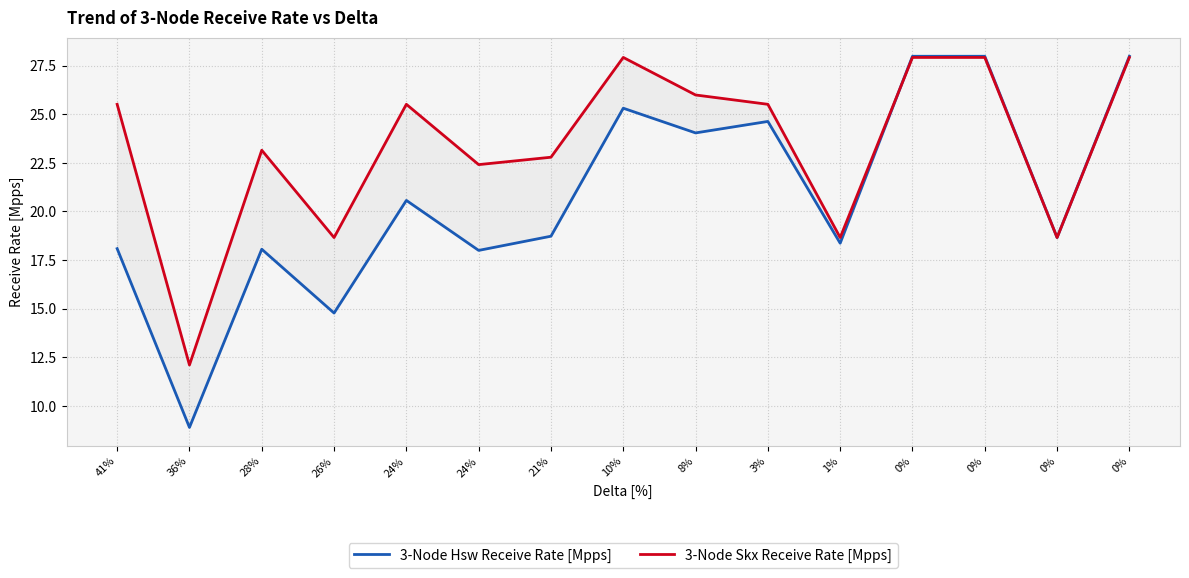

Is the value of 3-Node Skx Receive Rate [Mpps] at 0% greater than the value of 3-Node Hsw Receive Rate [Mpps] at 1%?

Yes